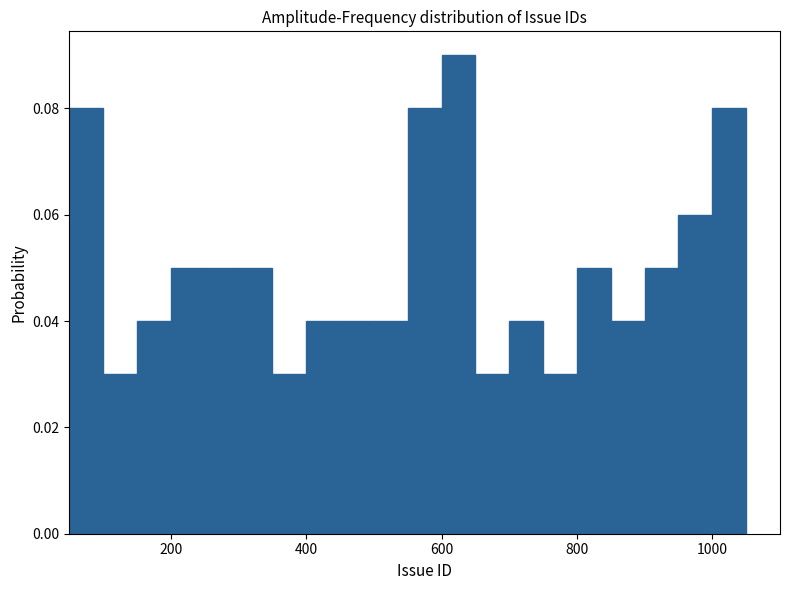

Read against the x-axis, roughly where is the centre of the tallest bar?

620